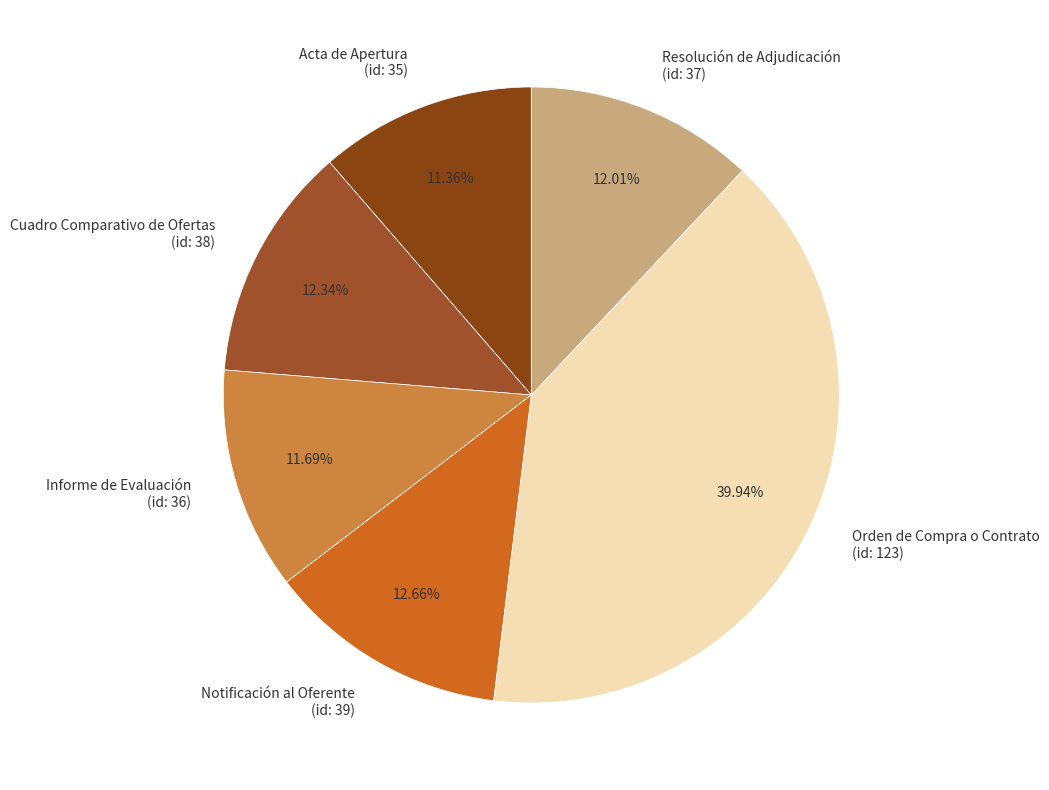

What is the ratio of the value at Orden de Compra o Contrato (id: 123) to the value at Acta de Apertura (id: 35)?

3.5